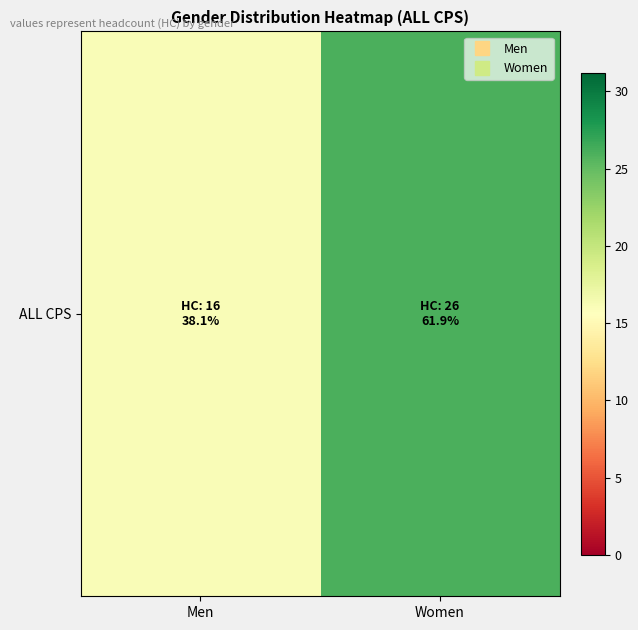

The chart shows a value of 26 at Women. True or false?

True